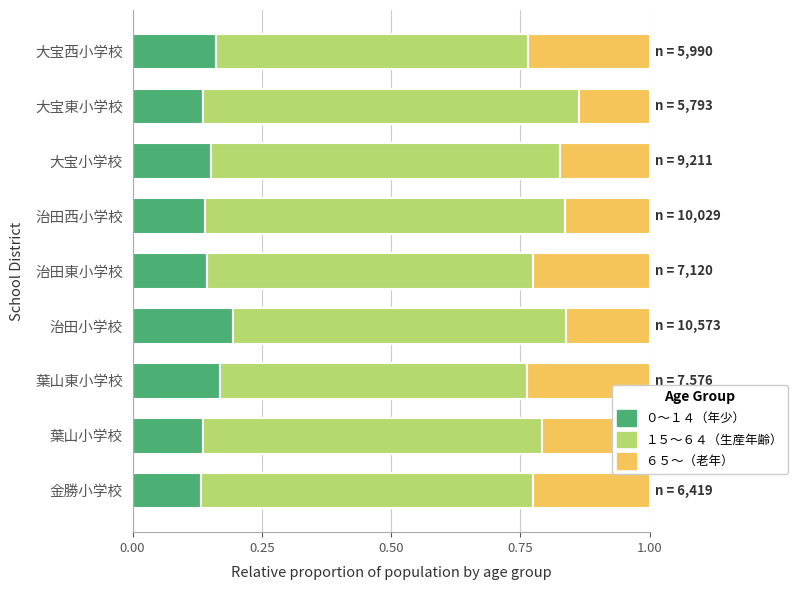

How many ０～１４（年少） values are between 0 and 1?

9